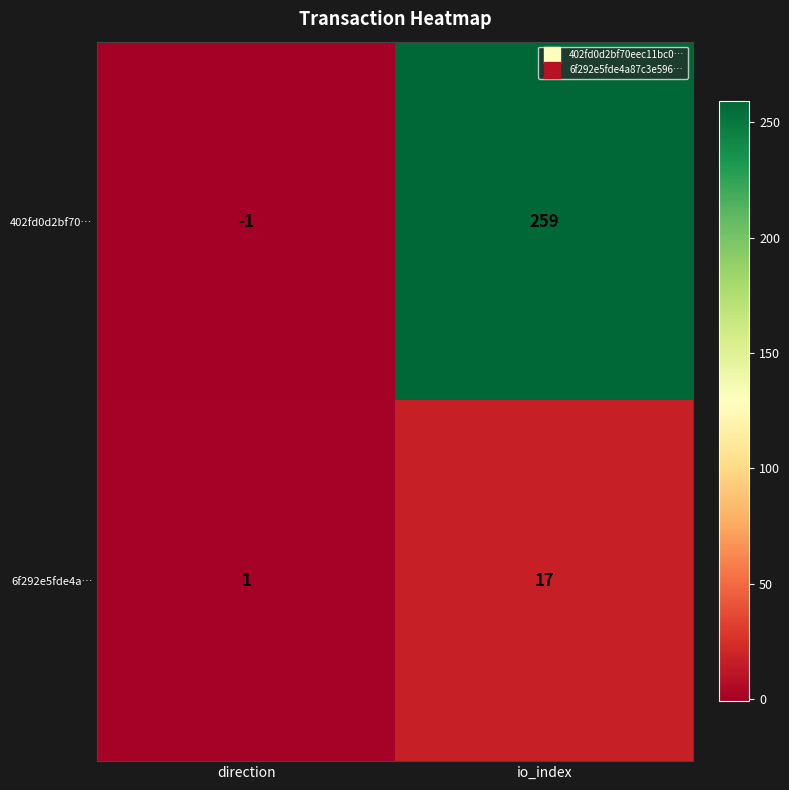

What is the difference between the 6f292e5fde4a… values at direction and io_index?

16